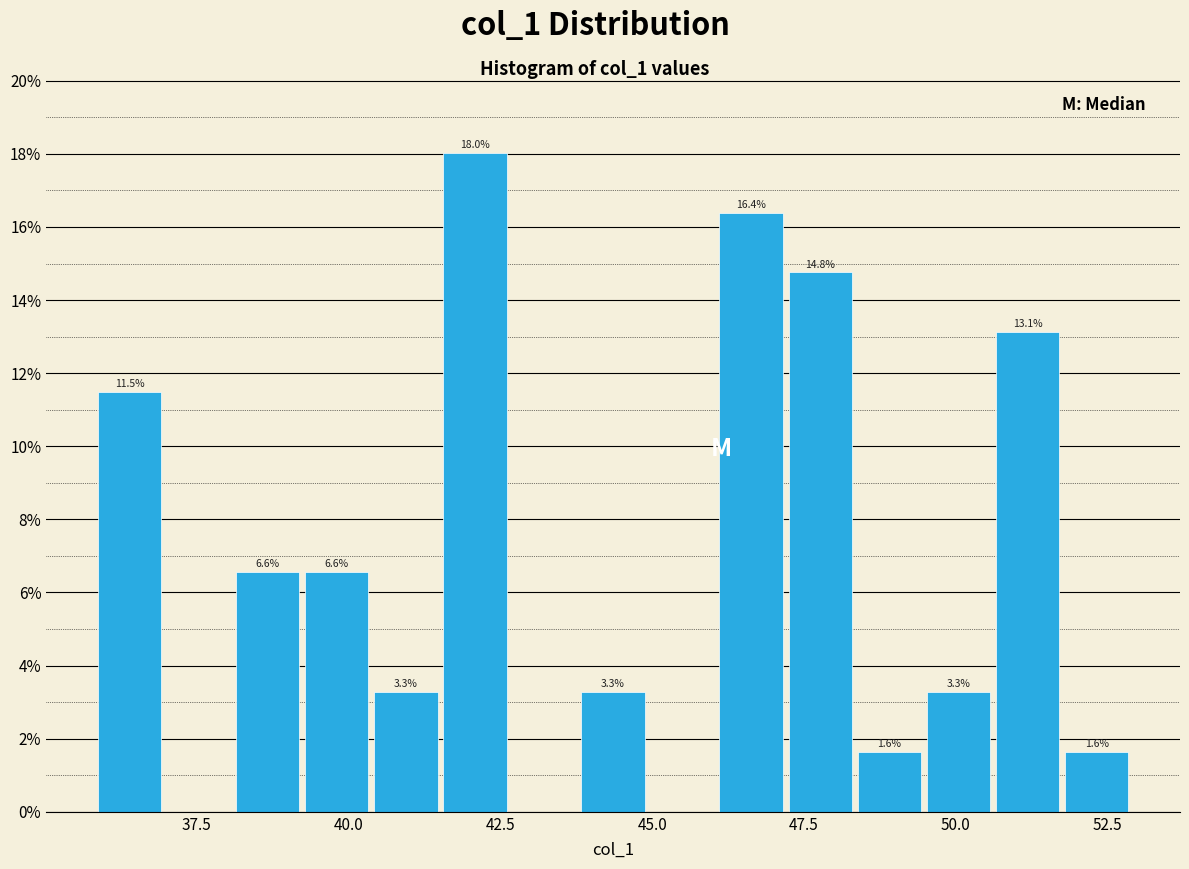

Read against the x-axis, roughly where is the centre of the tallest bar?

42.0